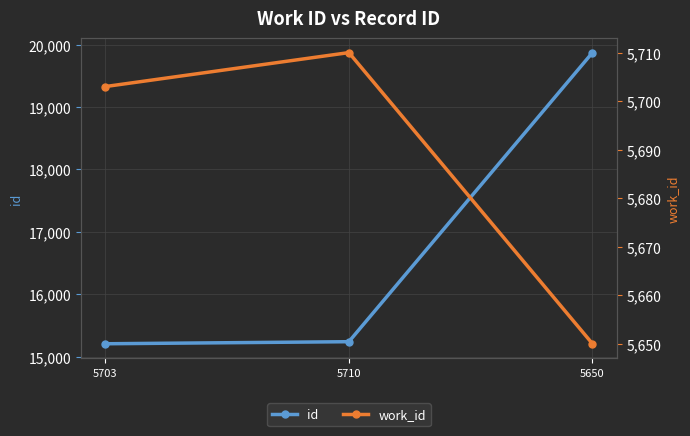

Reading left to right, list all the values displayed in this chart.

id: 15205	15238	19873
work_id: 5703	5710	5650